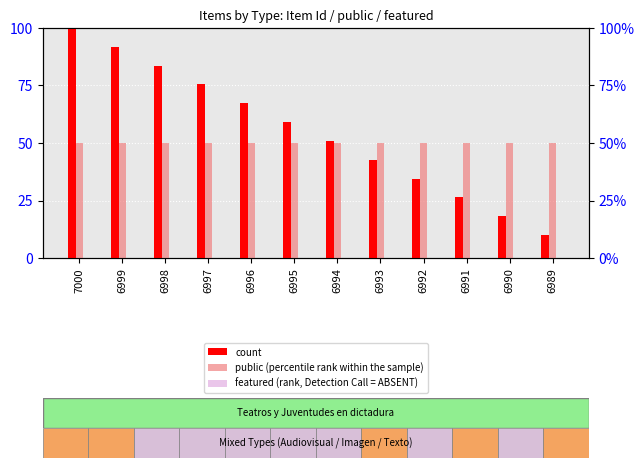

What is the difference between the count values at 6994 and 6989?

40.9